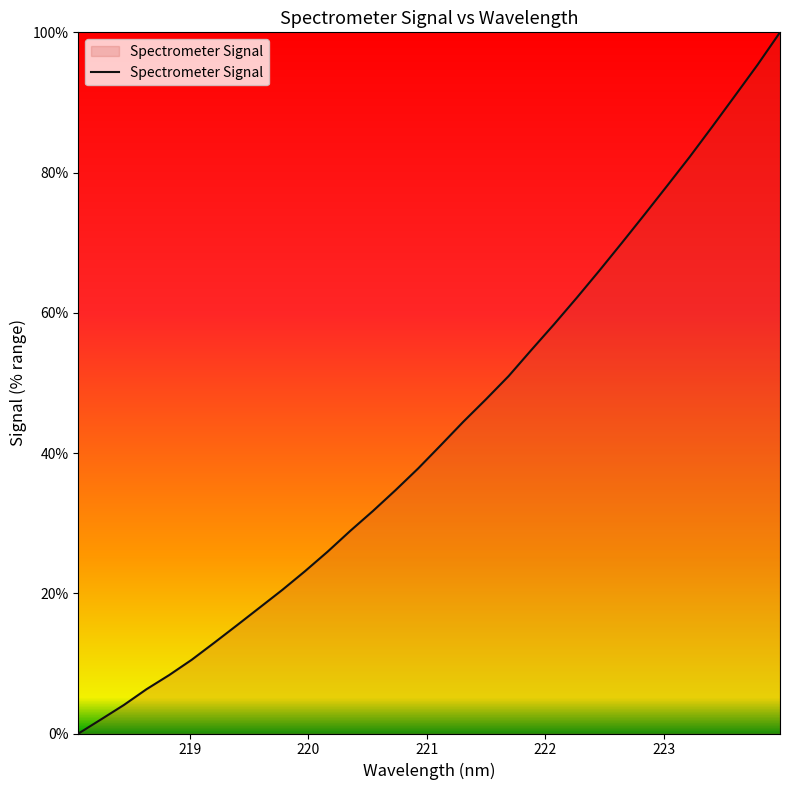

What is the greatest value displayed?

100.0